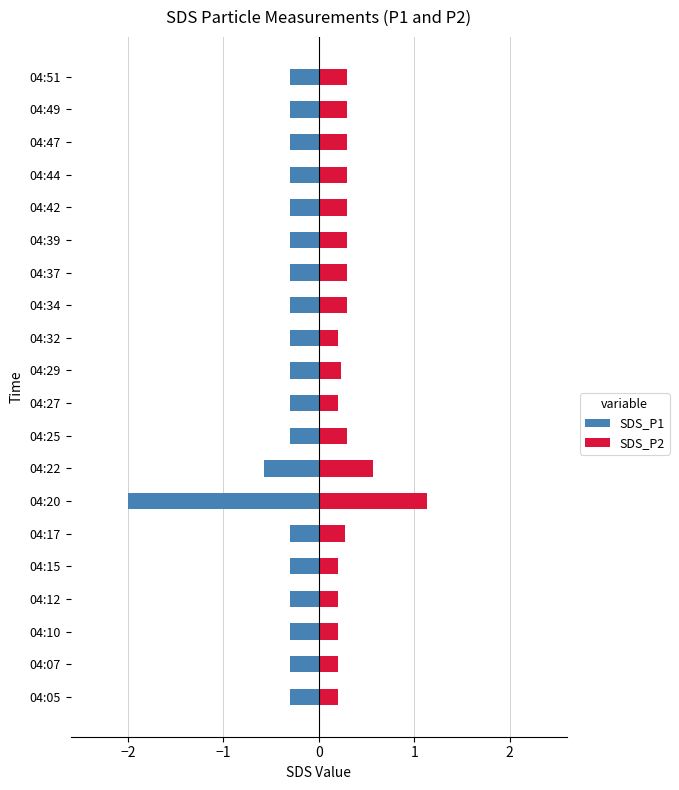

The value of SDS_P1 at 04:17 is -0.3. True or false?

True